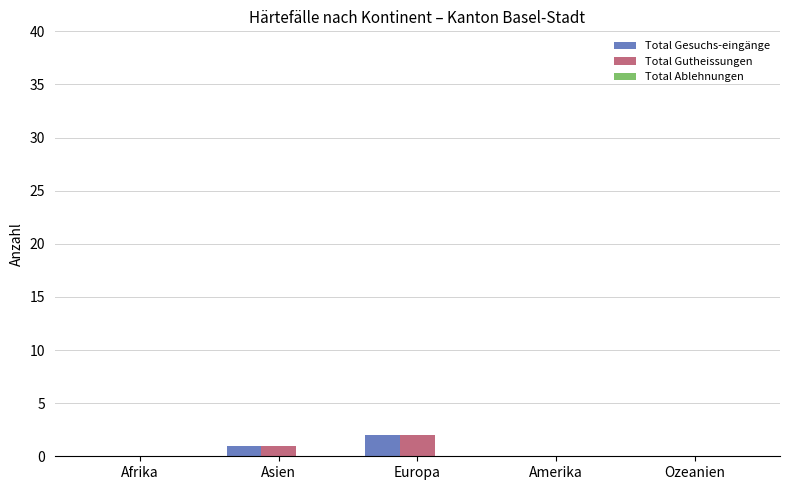

At which label does Total Gutheissungen reach its peak?

Europa